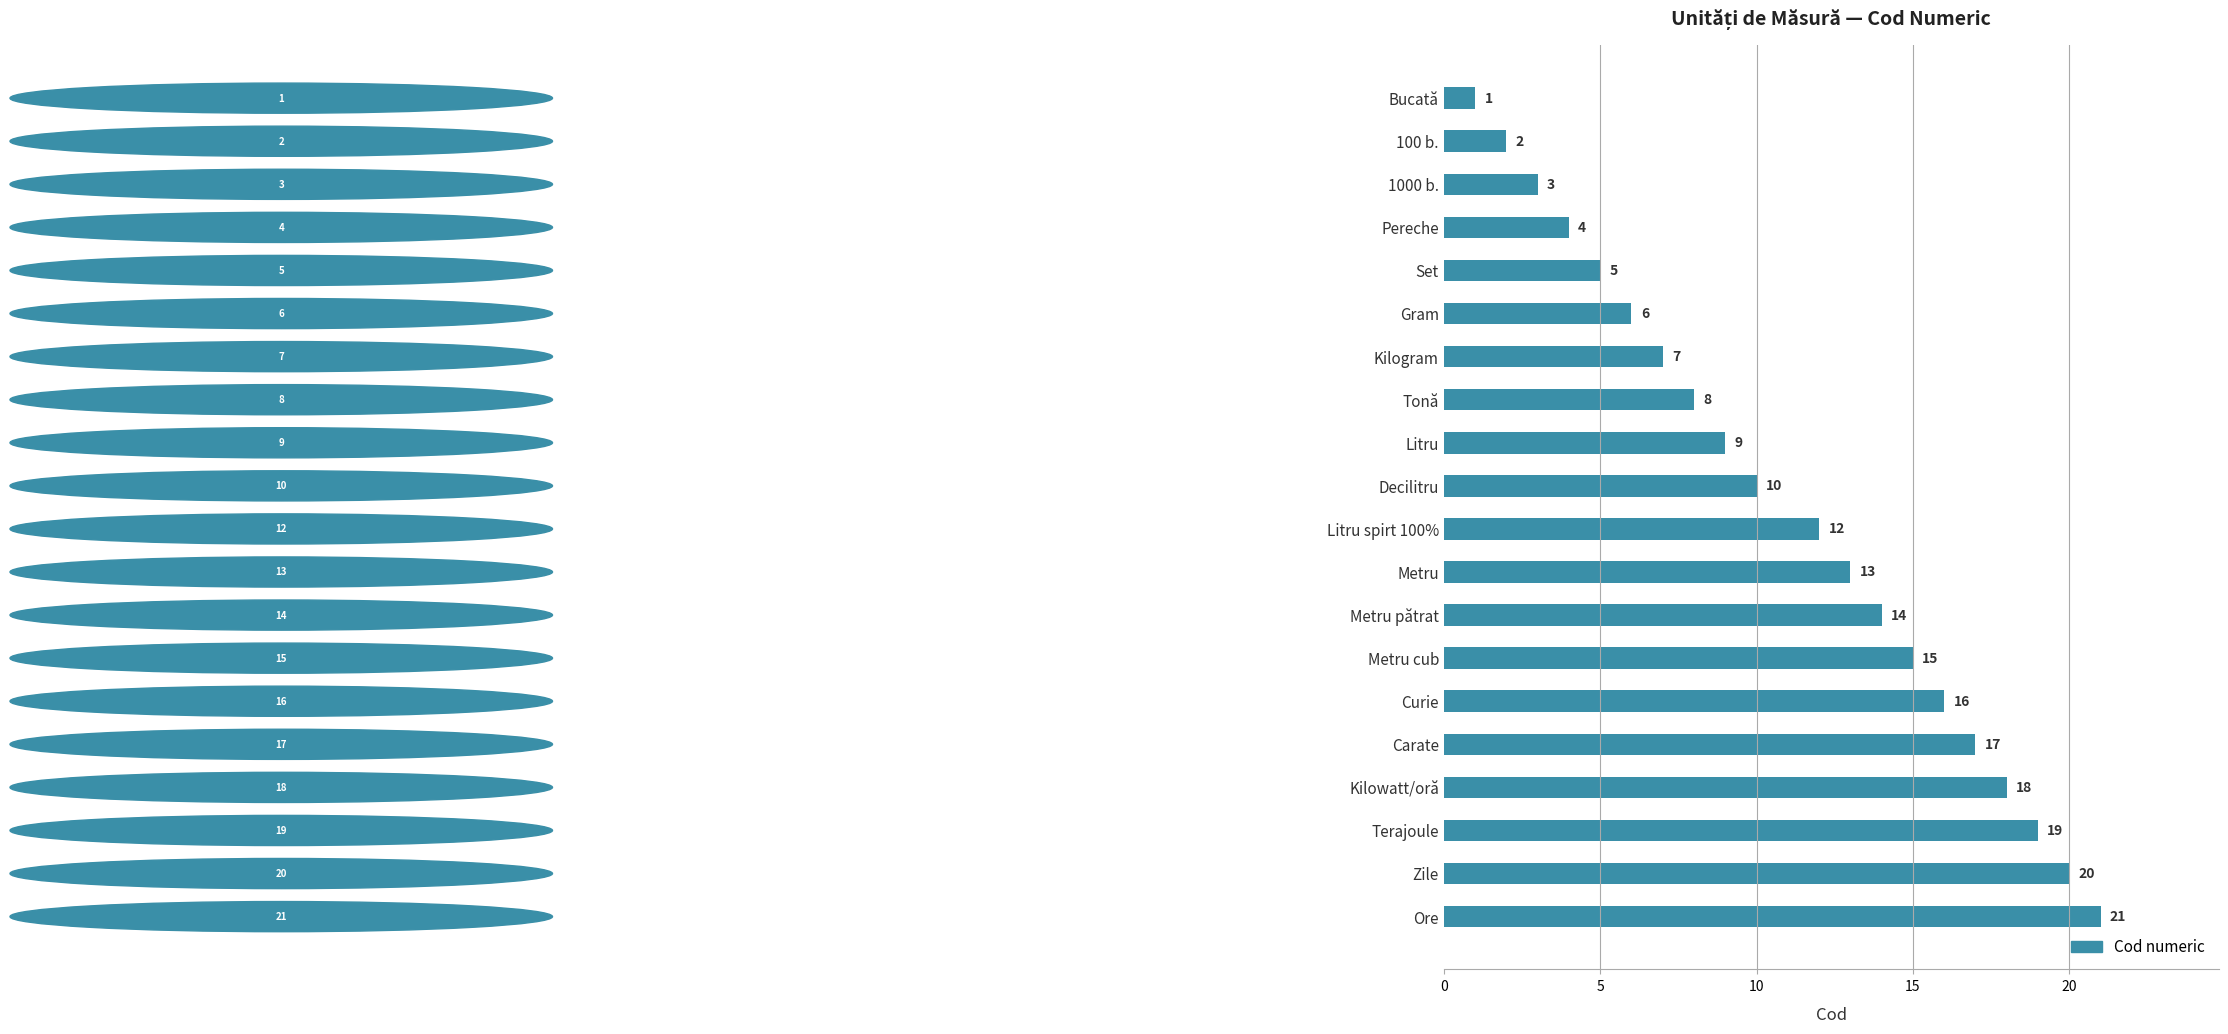

What is the difference between the second highest and second lowest values?

18